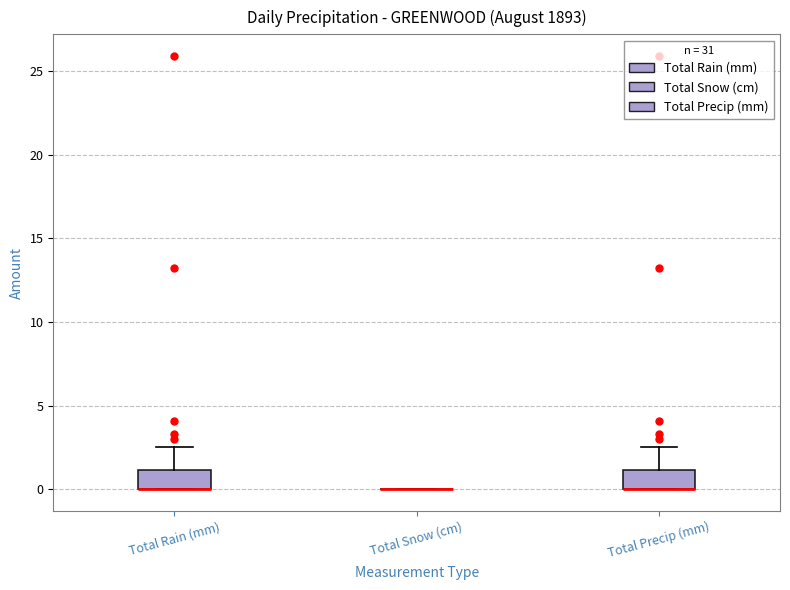

Reading left to right, read every box against the y-axis: the position of its median line, the range the box covers, and the ends of its whiskers. The values are not printed on the chart, so give them approximately, as read against the axis.

Total Rain (mm): median 0.0 (drawn on the box's lower edge), box 0.0 to 1.0, whiskers 0.0 to 2.5
Total Snow (cm): box collapsed to a line at 0.0, whiskers 0.0 to 0.0
Total Precip (mm): median 0.0 (drawn on the box's lower edge), box 0.0 to 1.0, whiskers 0.0 to 2.5